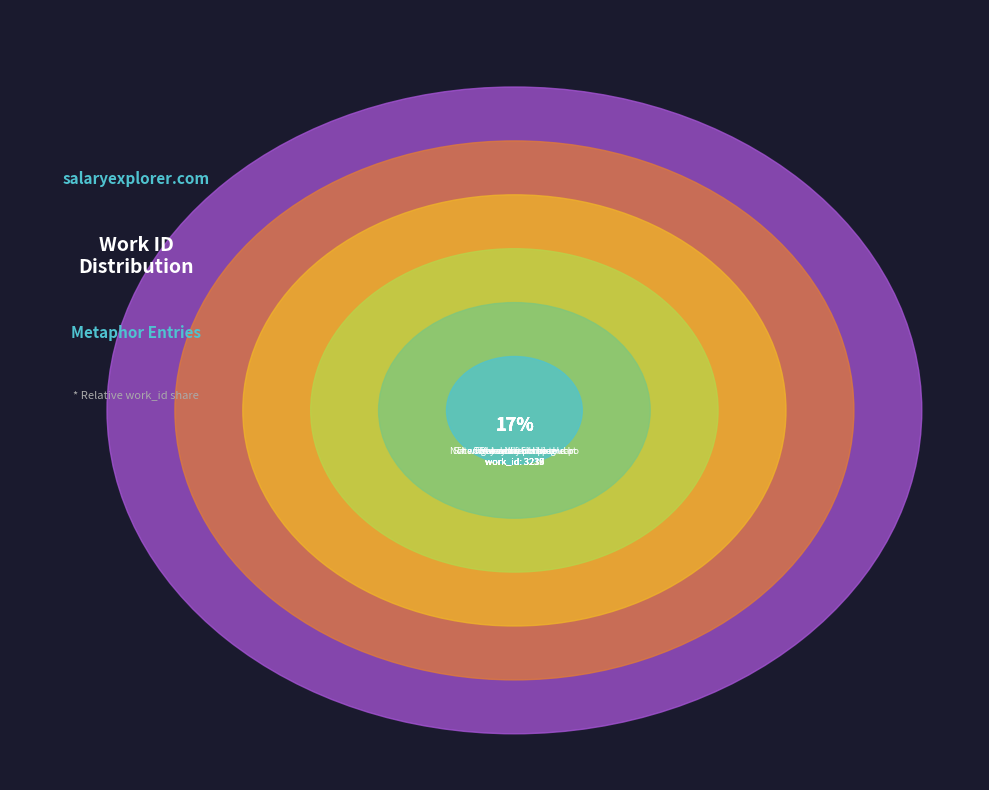

What is the total percentage of Not with worldly pomp and power (3236) and Away with Him (3237)?

33.4%